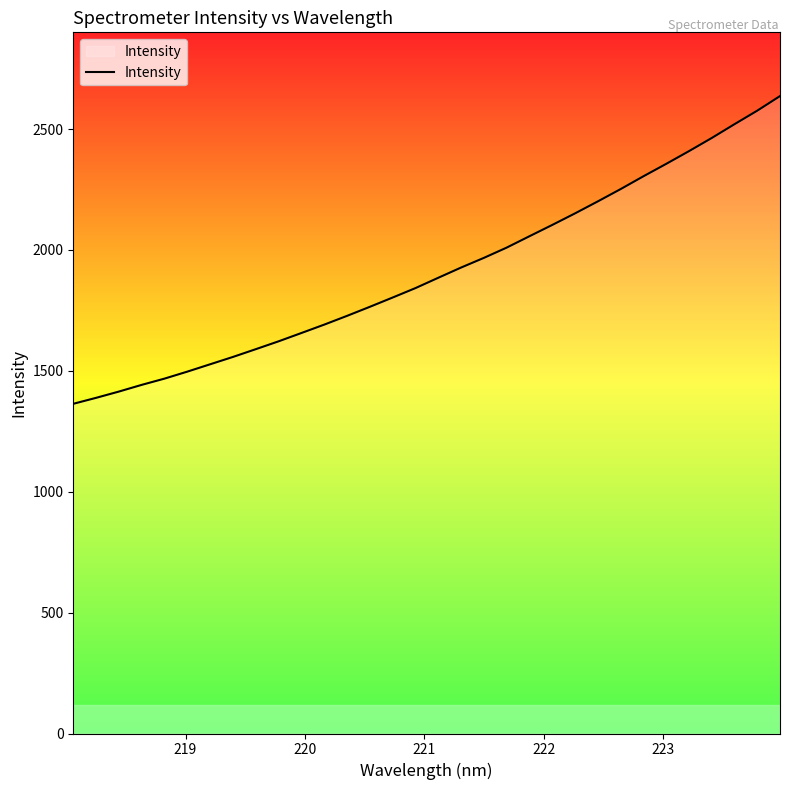

What is the smallest value displayed?

1363.6